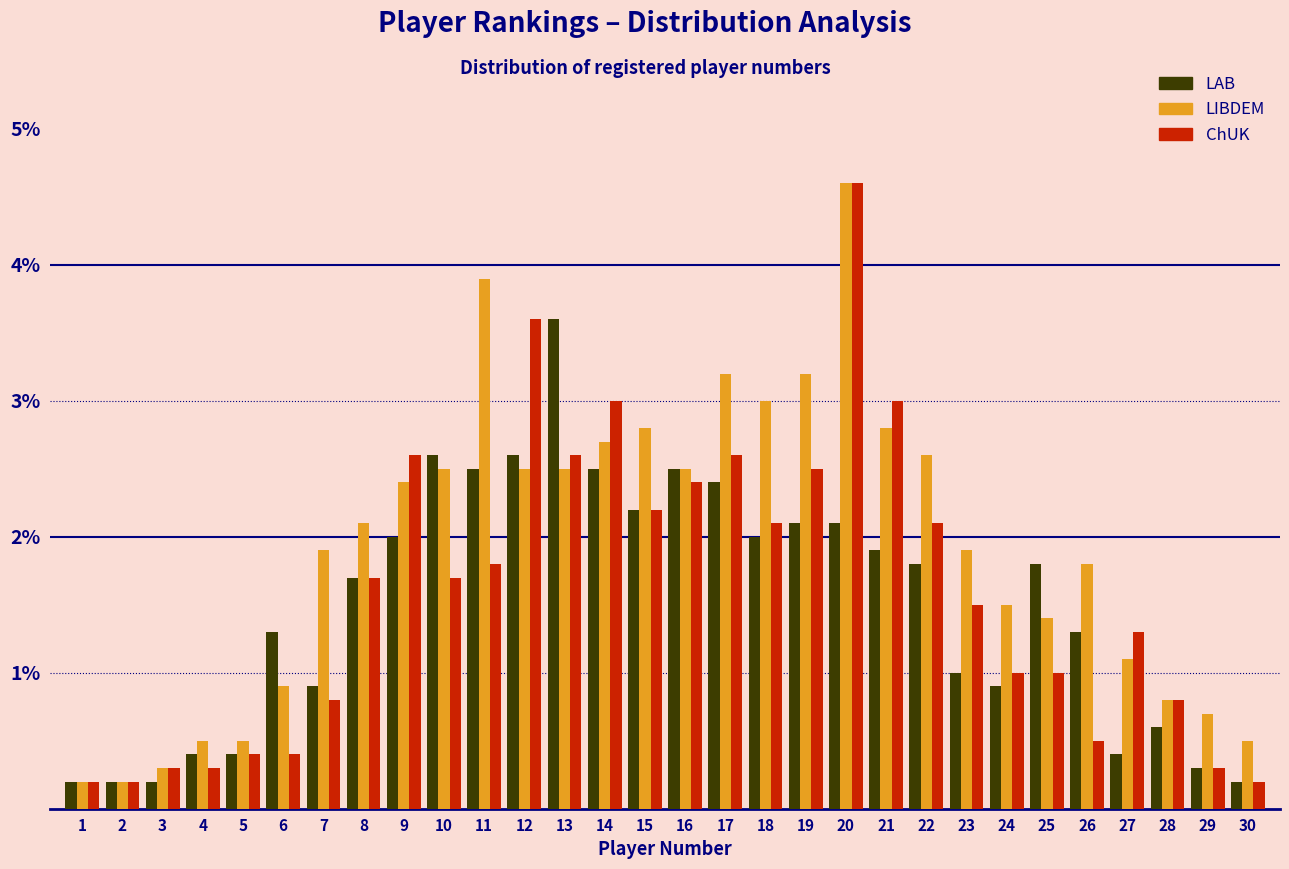

What is the greatest value displayed?

4.6